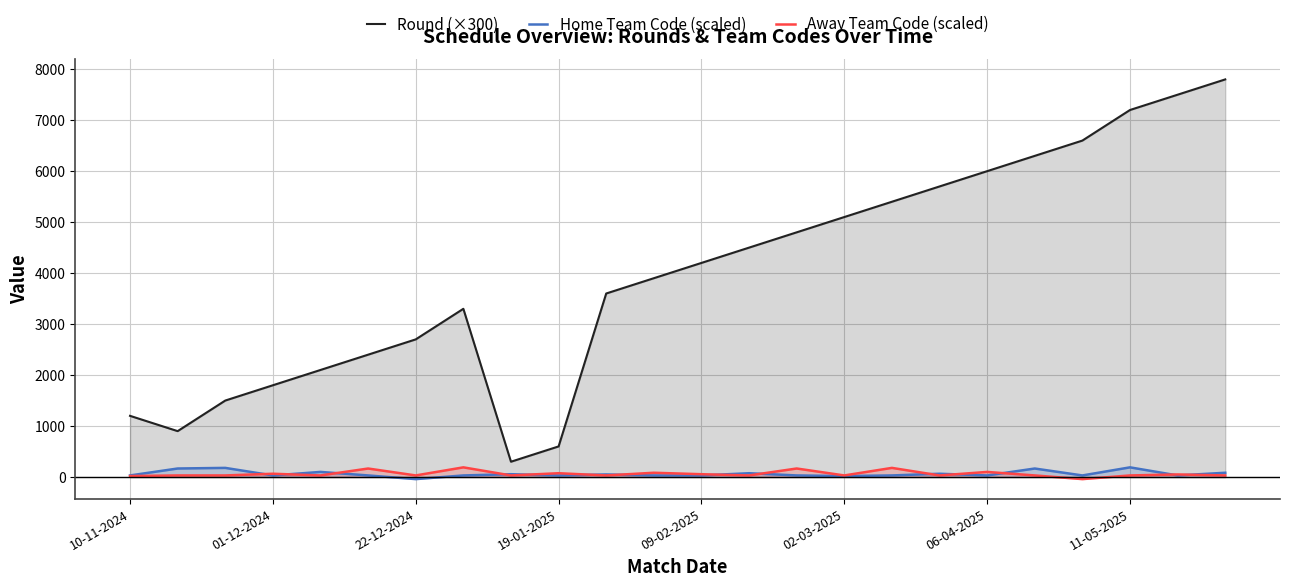

True or false: Round (×300) has more than 0 points higher than both neighbors.

True